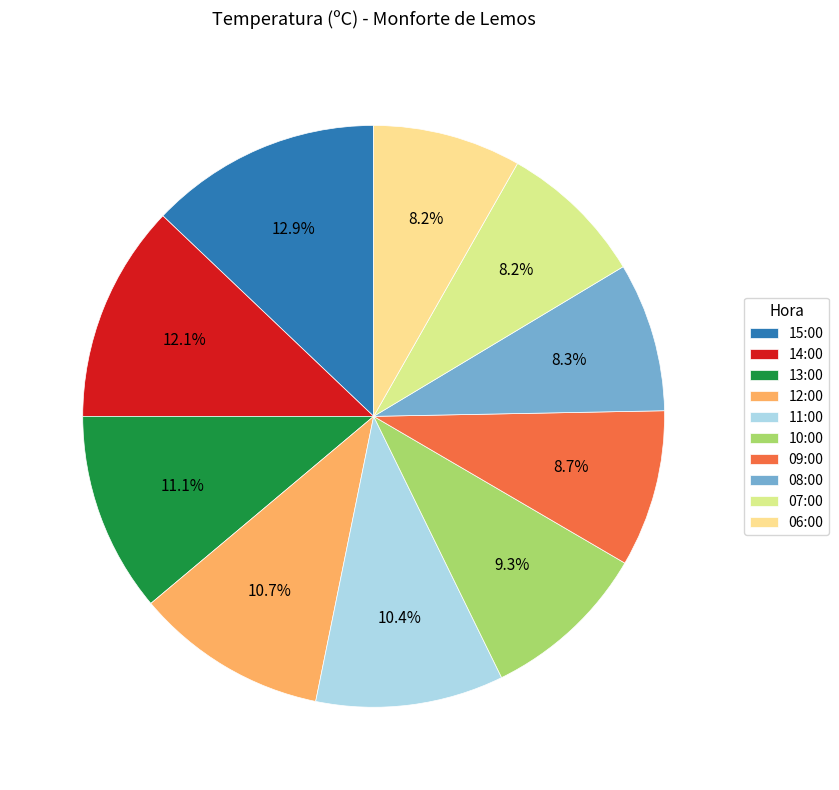

What is the largest slice in the pie chart?

15:00